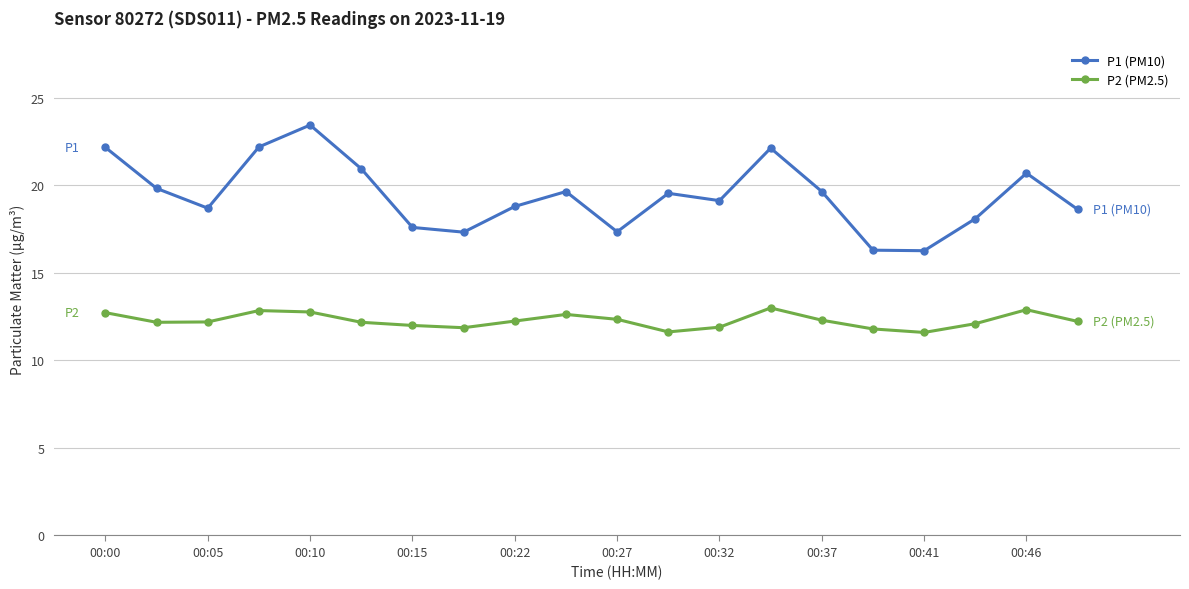

Which series has the largest total across all categories?

P1 (PM10)